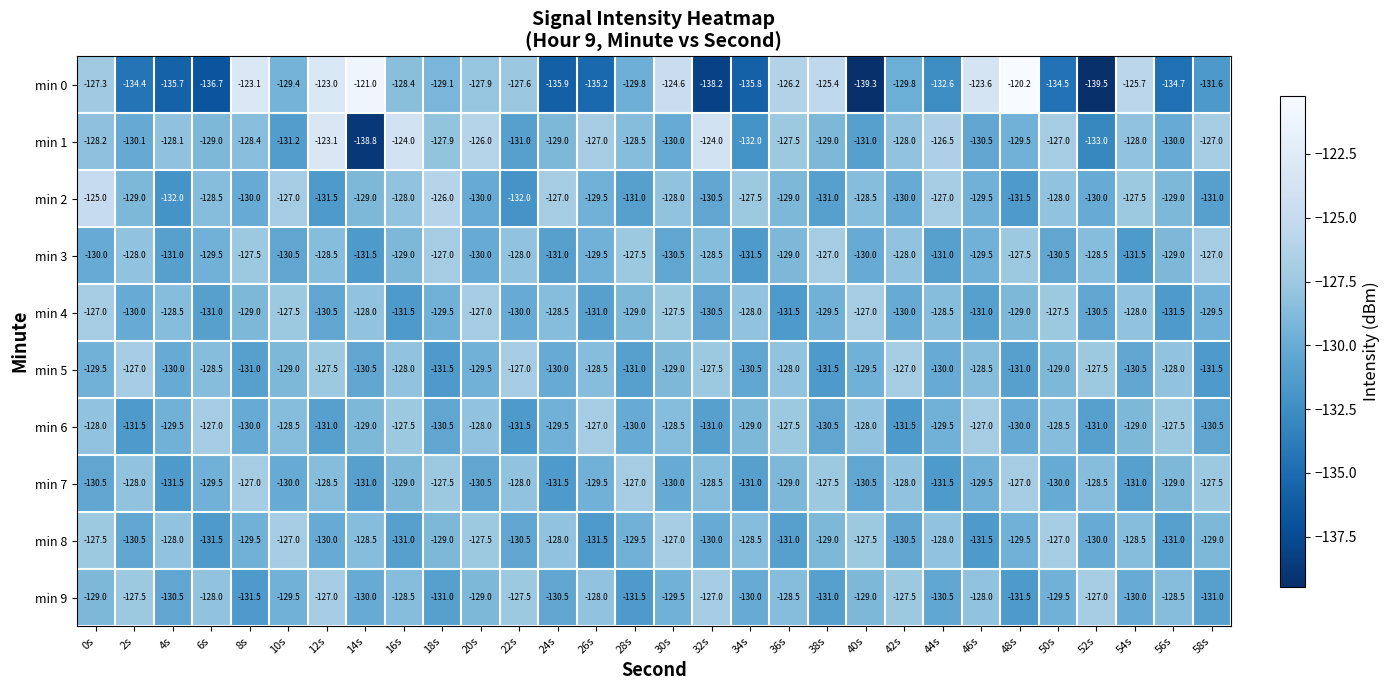

Rank the series at 24s from lowest to highest value.

min 0, min 7, min 3, min 9, min 5, min 6, min 1, min 4, min 8, min 2